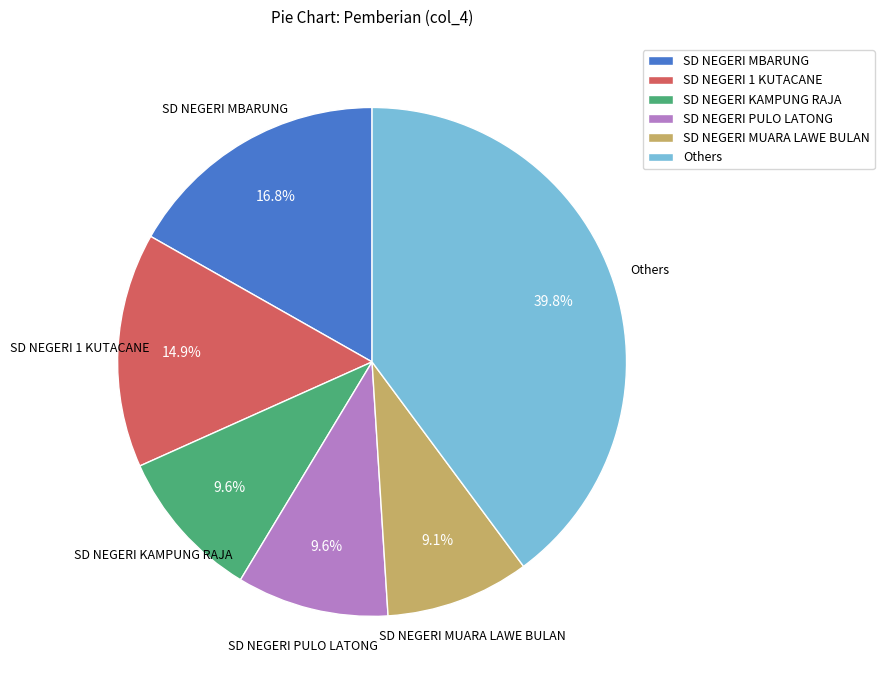

Which slice is the smallest?

SD NEGERI MUARA LAWE BULAN